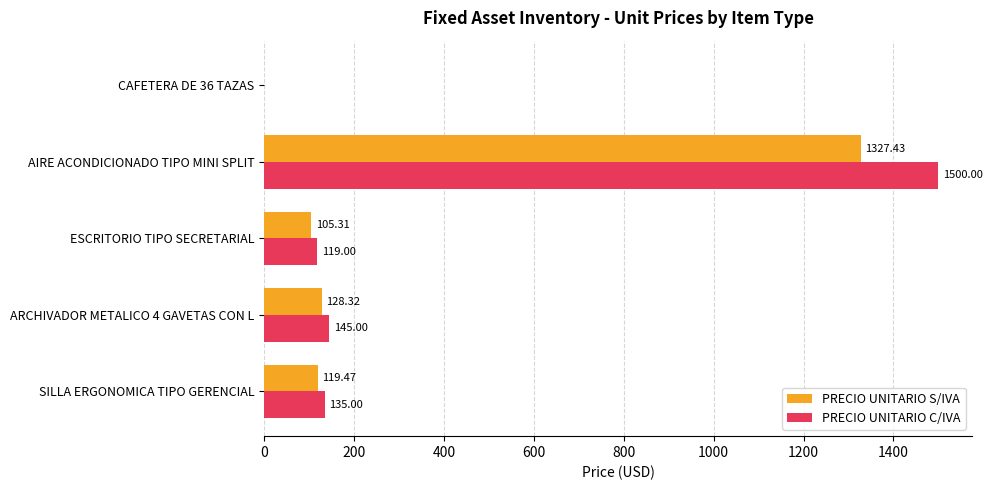

Between SILLA ERGONOMICA TIPO GERENCIAL and ARCHIVADOR METALICO 4 GAVETAS CON L, which series saw the biggest shift?

PRECIO UNITARIO C/IVA